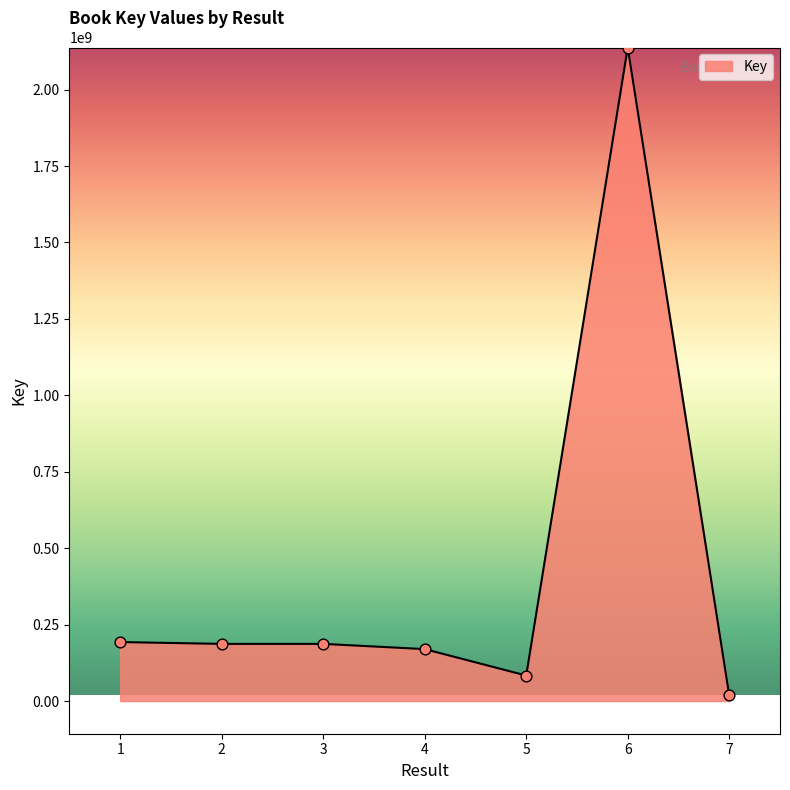

What is the change in value from 3 to 5?

-103558874